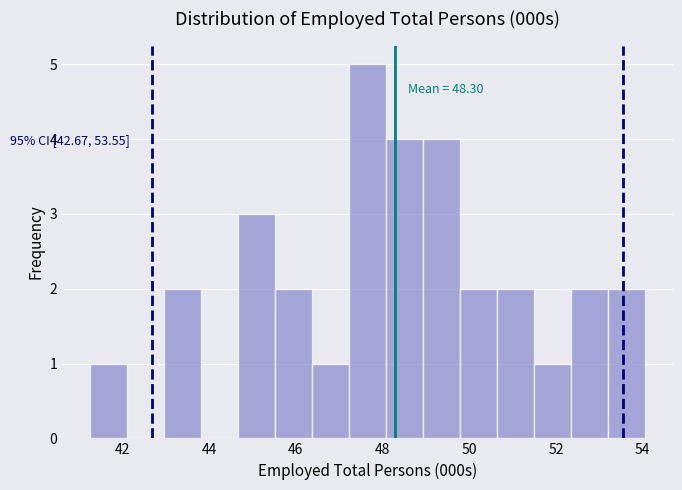

Over which range of the x-axis is the bar tallest?

47.2 to 48.0